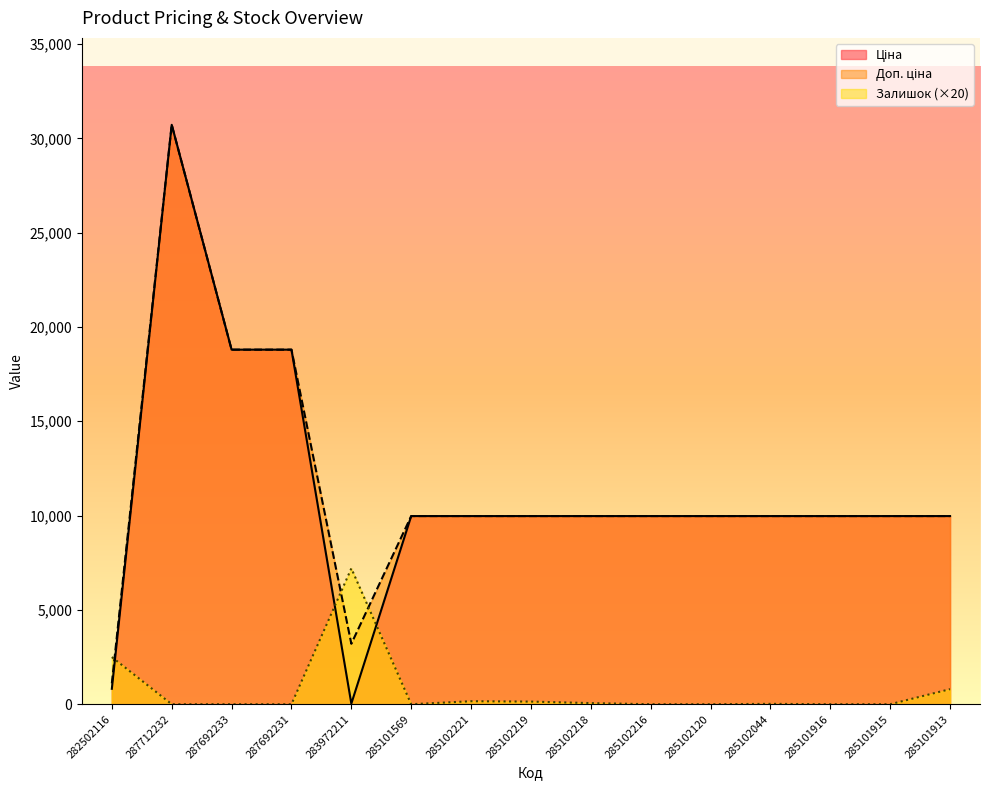

Reading left to right, what are all the values shown in this chart?

Ціна: 818.5	30717.1	18796.8	18796.8	32.0	9975.0	9975.0	9975.0	9975.0	9975.0	9975.0	9975.0	9975.0	9975.0	9975.0
Доп. ціна: 1109.2	30717.1	18796.8	18796.8	3205.0	9975.0	9975.0	9975.0	9975.0	9975.0	9975.0	9975.0	9975.0	9975.0	9975.0
Залишок: 2500.0	0.0	0.0	0.0	7200.0	0.0	160.0	140.0	60.0	0.0	0.0	20.0	0.0	0.0	800.0